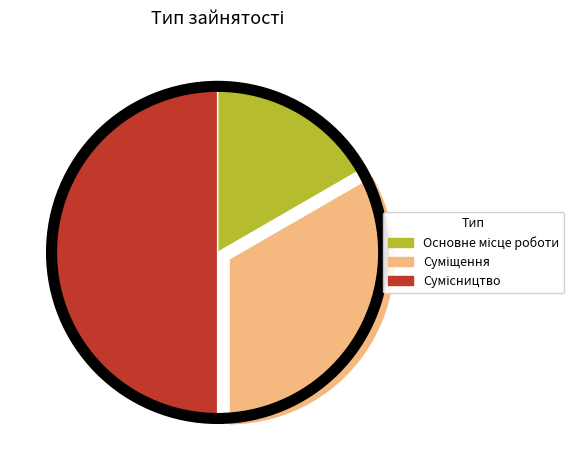

Count the number of slices in the pie.

3